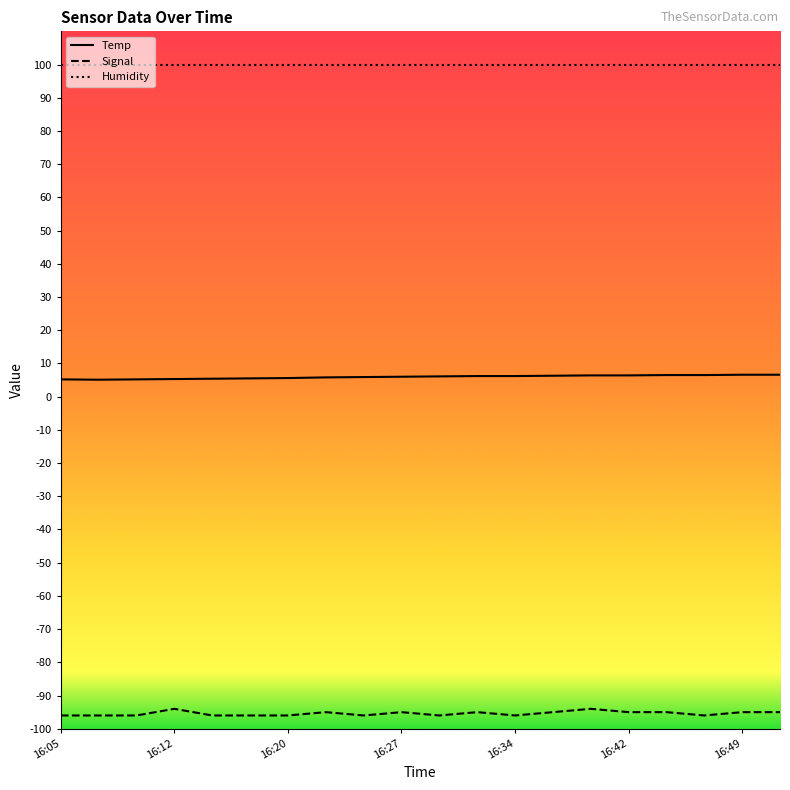

Which series has the largest total across all categories?

Humidity